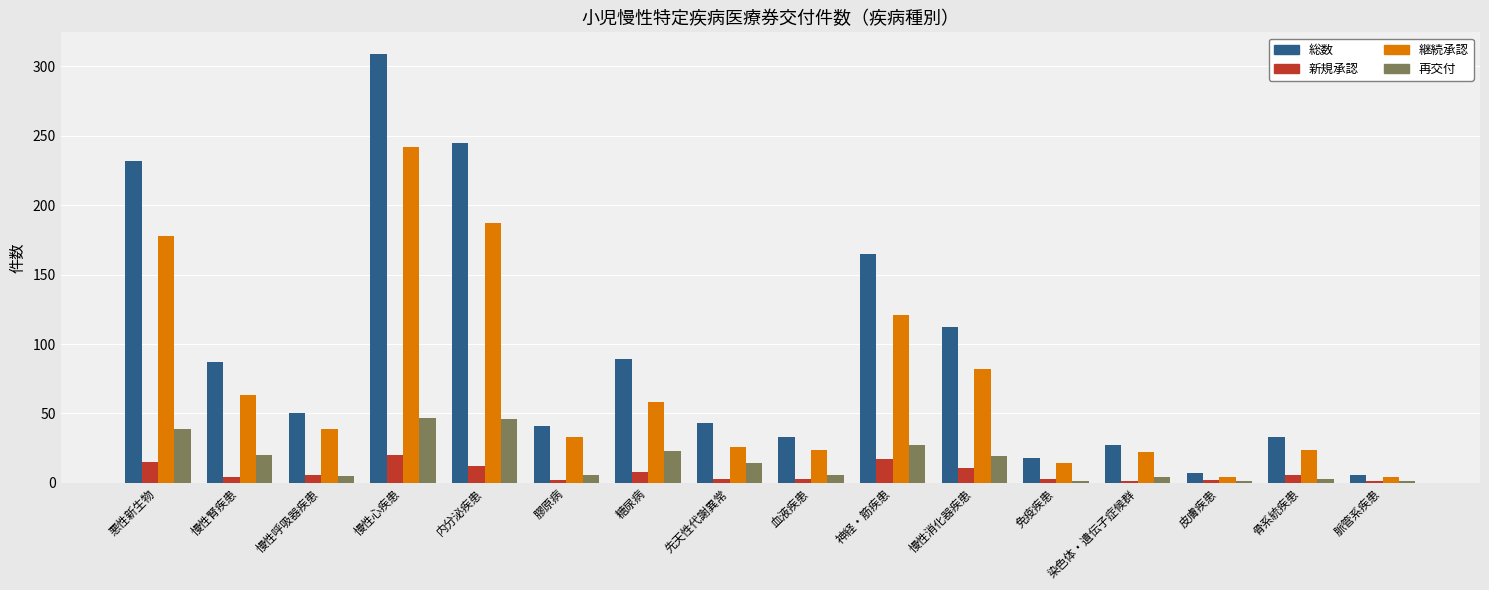

The value of 再交付 at 神経・筋疾患 is 27. True or false?

True